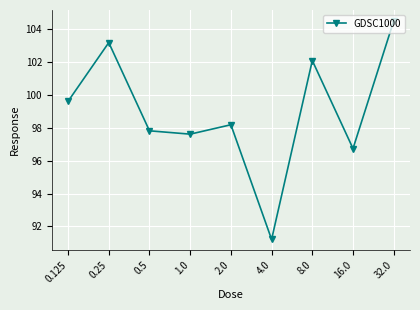

Which category has the highest value across all series?

32.0